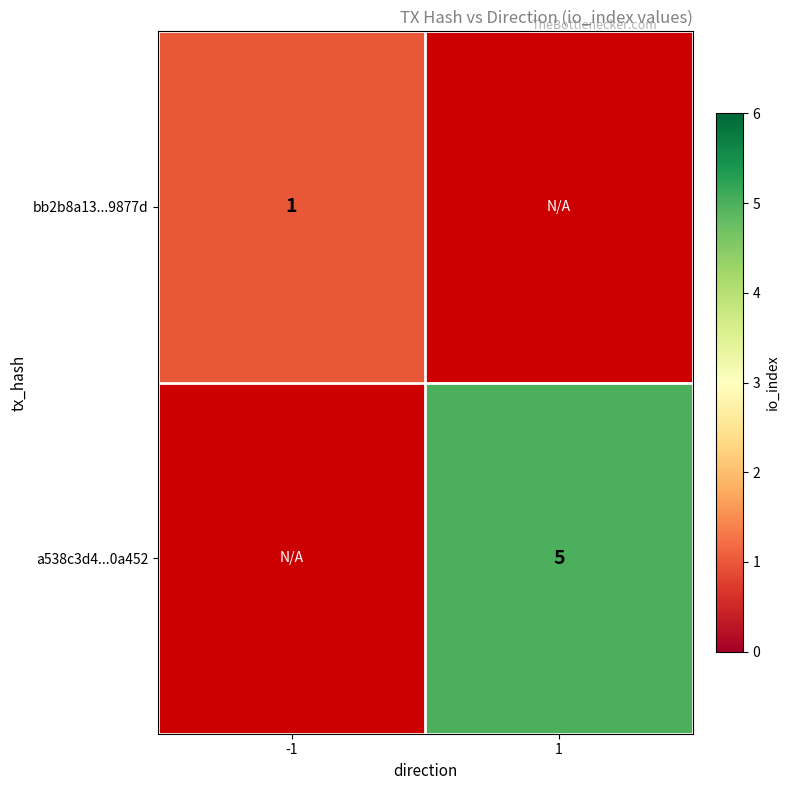

The value of a538c3d4...0a452 at 1 is 5. True or false?

True